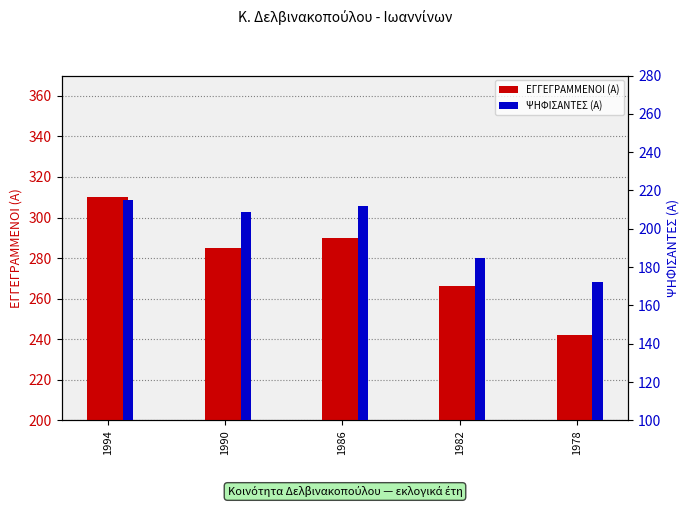

Which category has the highest value in the ΕΓΓΕΓΡΑΜΜΕΝΟΙ (Α) series?

1994